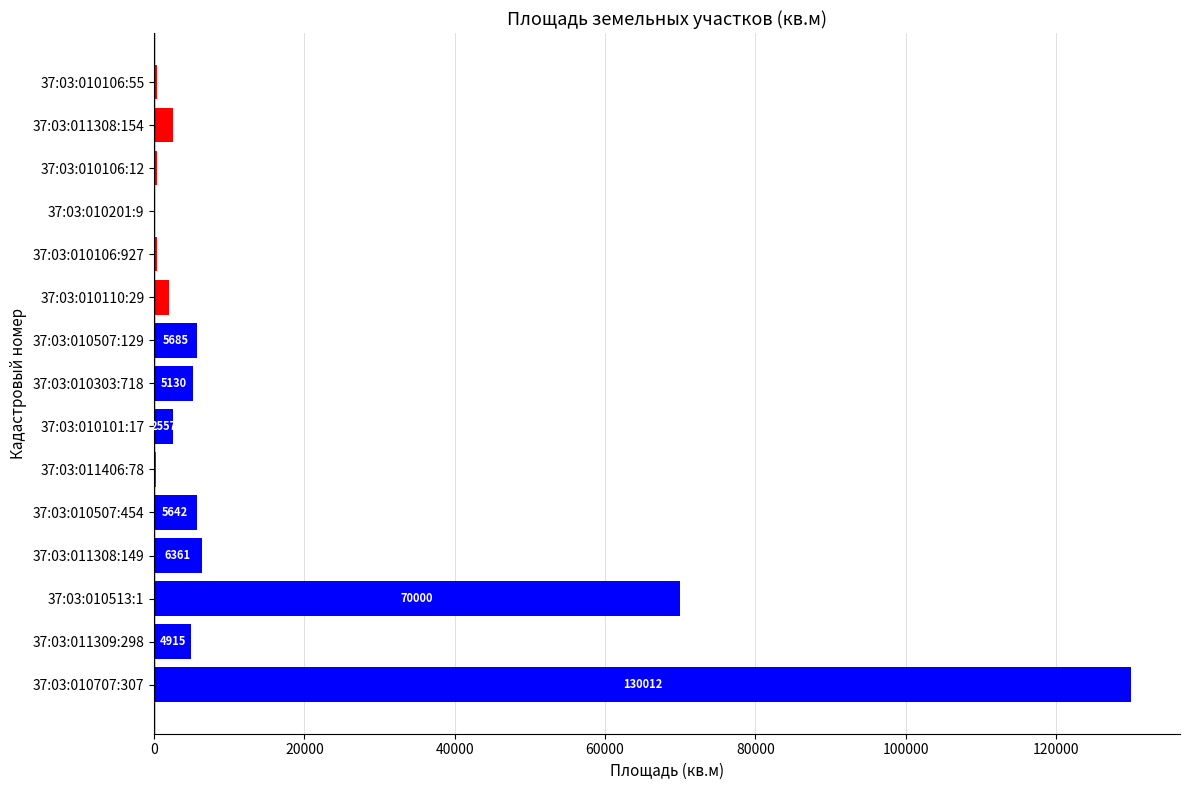

What is the average value?

15743